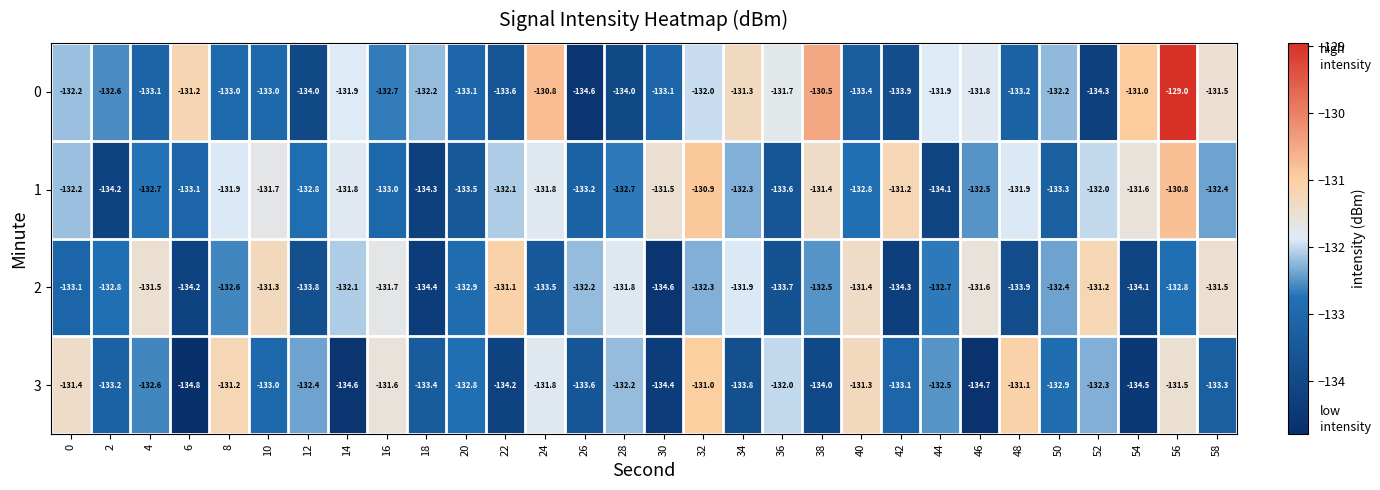

What is the sum of all 2 values?

-3979.9